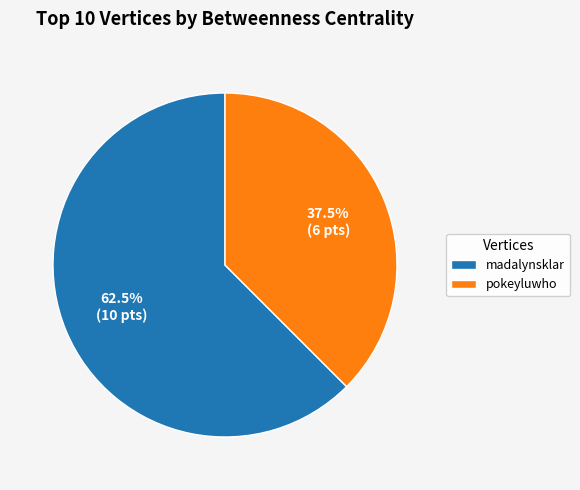

Count the number of slices in the pie.

2